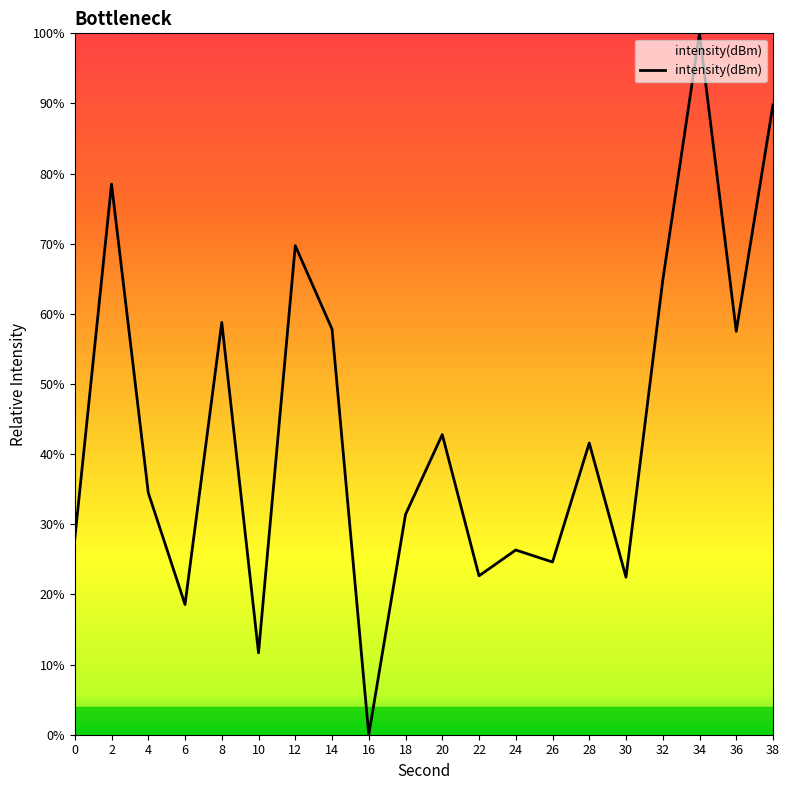

True or false: the data shows 26.8 at 8.

False